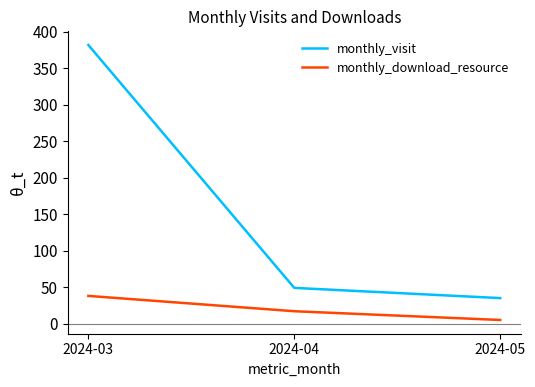

Does the chart have visible grid lines?

No